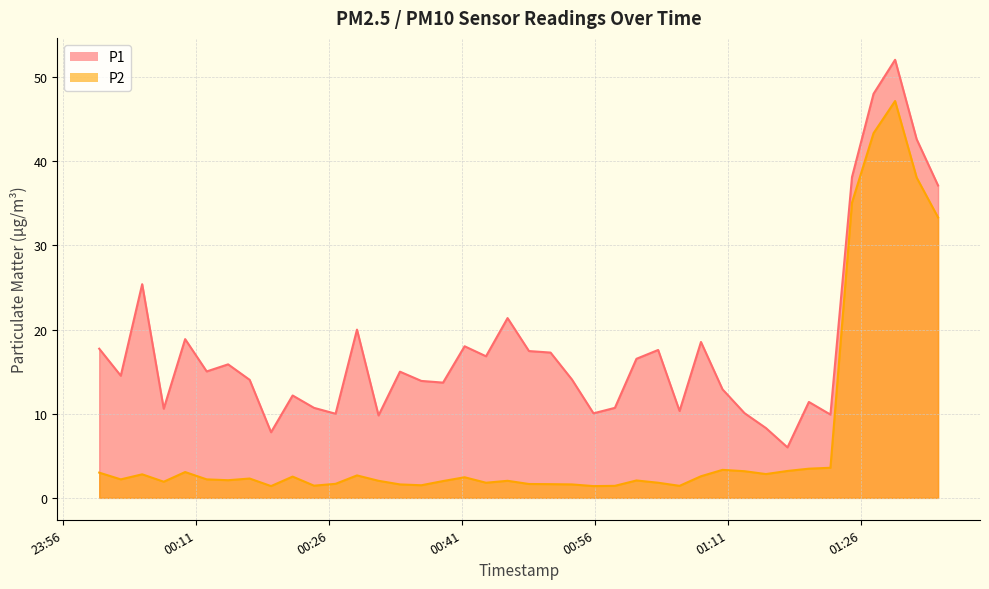

At which label is P2 closest to 24?

2023-12-20T01:34:44